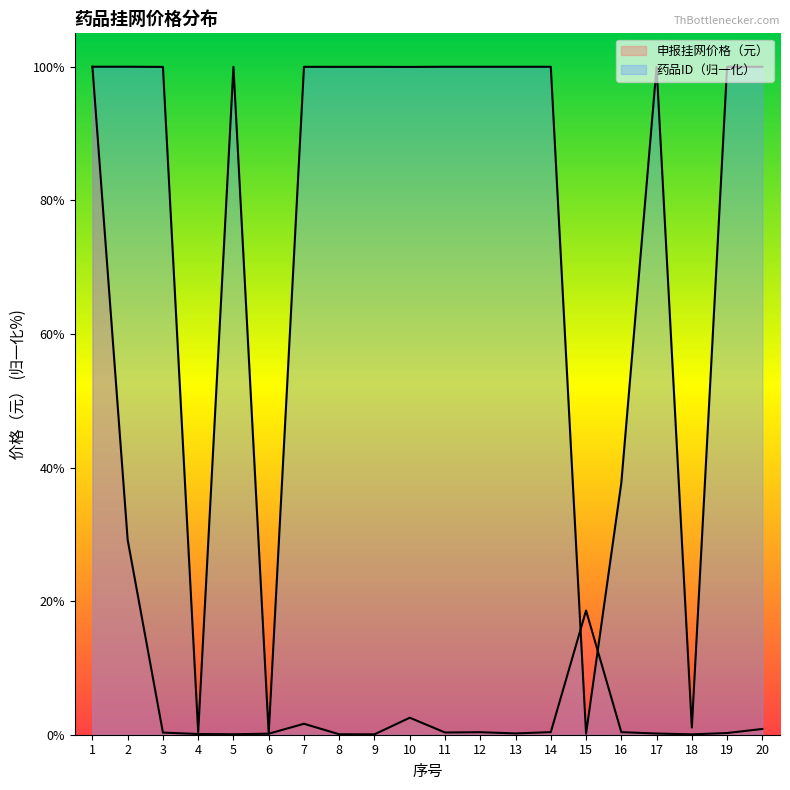

How many values in the 药品ID series are below 99?

5